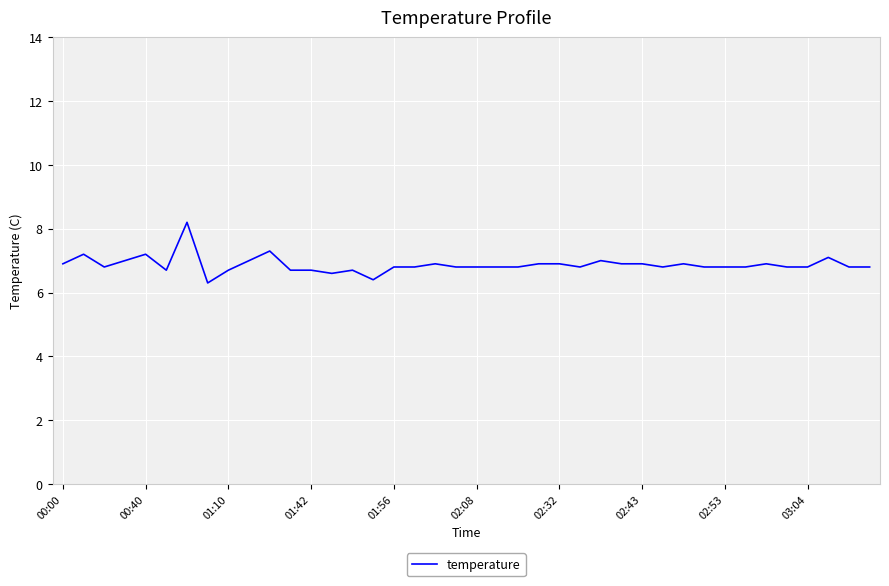

What is the minimum value shown in the chart?

6.3